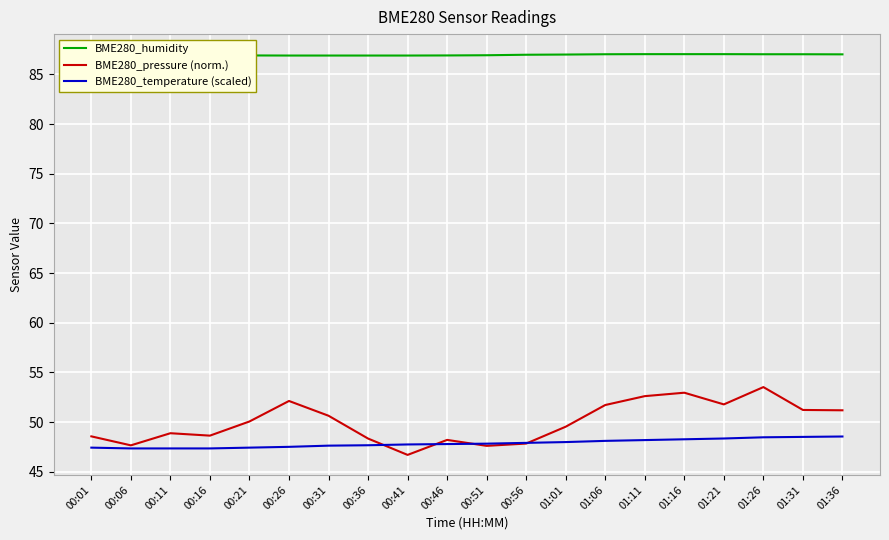

Rank the series by their maximum value, from highest to lowest.

BME280_humidity, BME280_pressure (norm.), BME280_temperature (scaled)